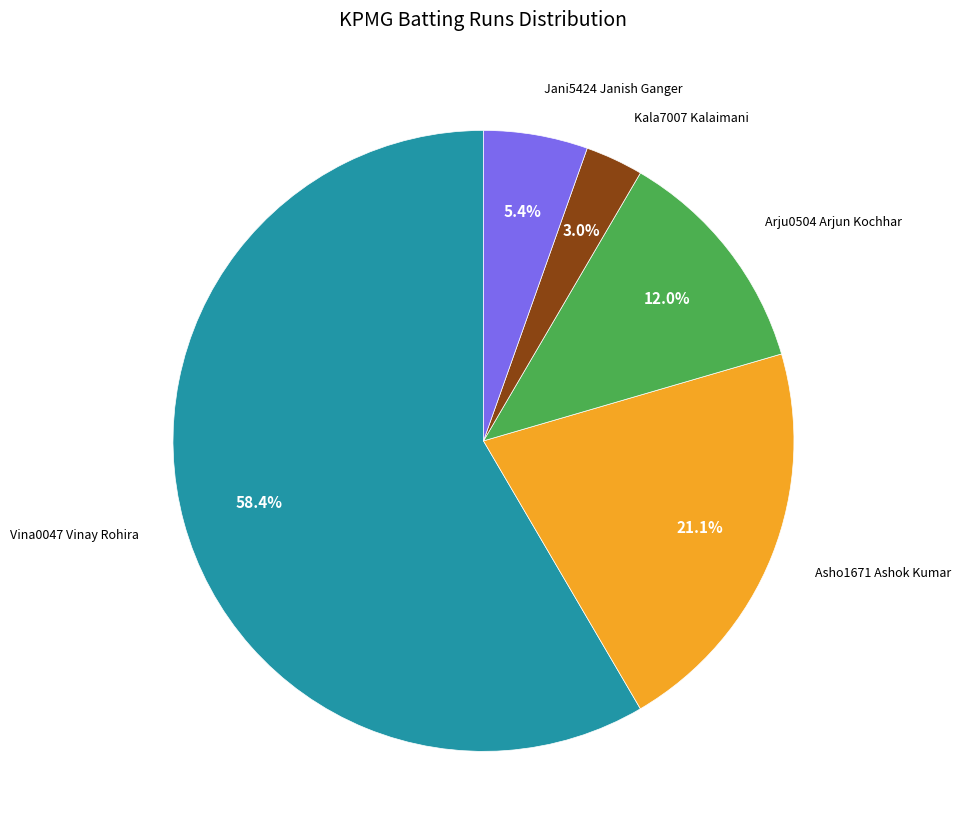

Is there any slice that represents more than half of the pie?

Yes